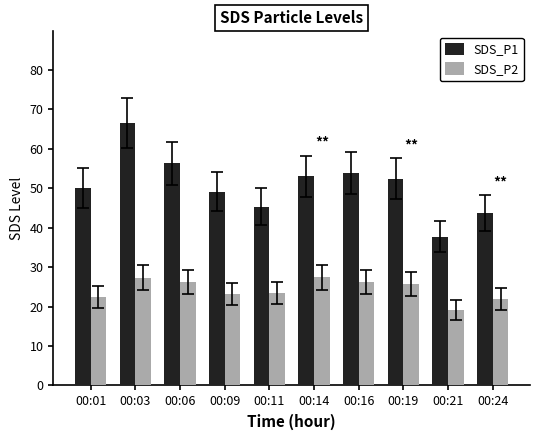

Between 00:01 and 00:14, which series saw the biggest shift?

SDS_P2